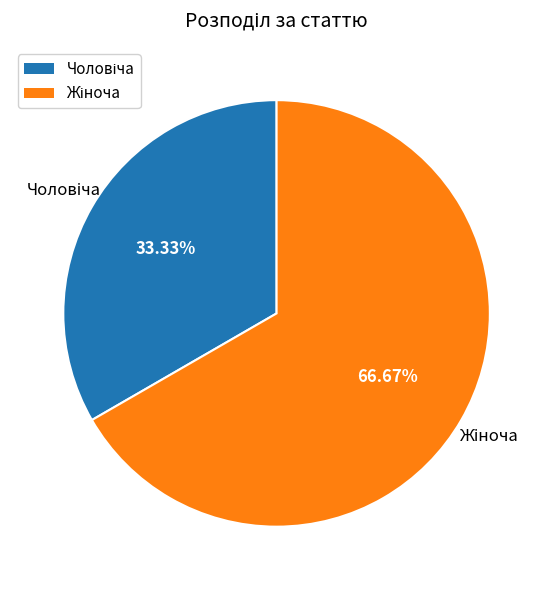

Is there a majority slice in this chart?

Yes